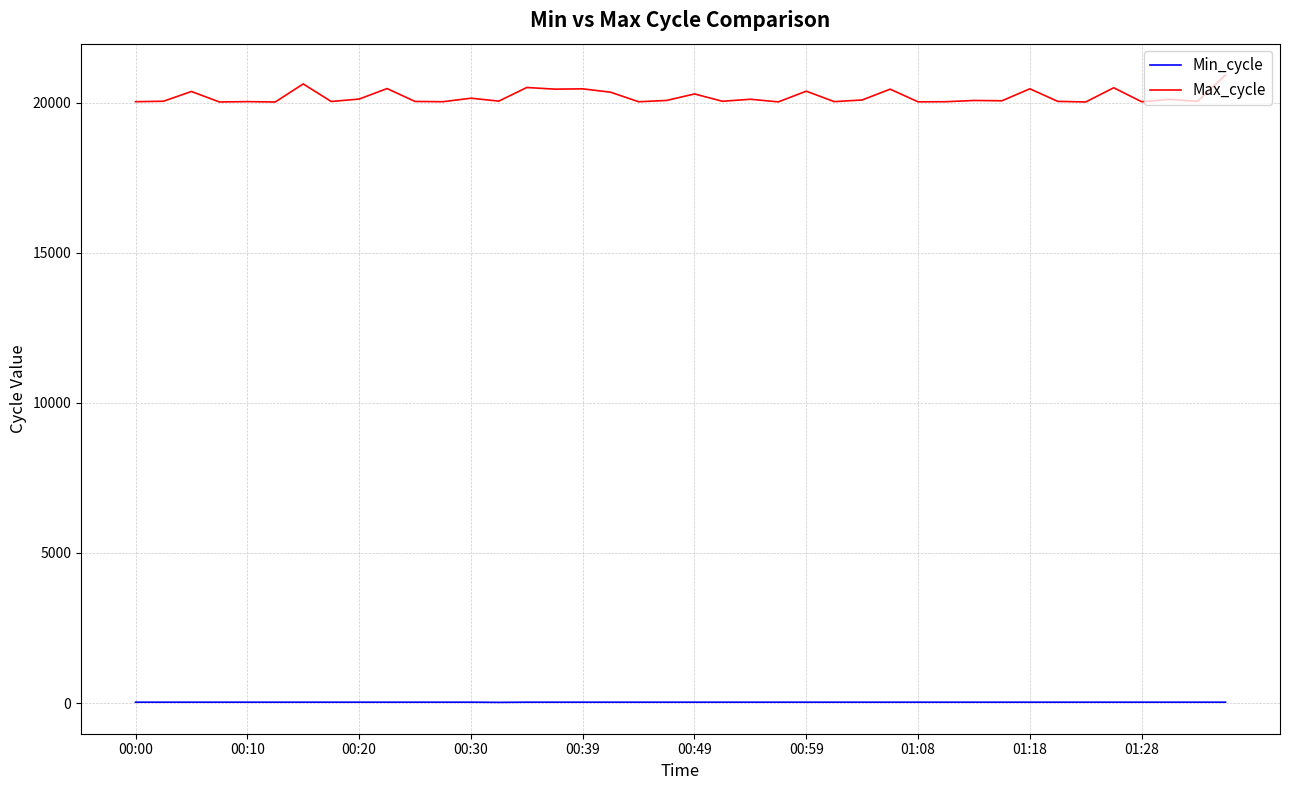

True or false: Max_cycle and Min_cycle intersect in this chart.

False